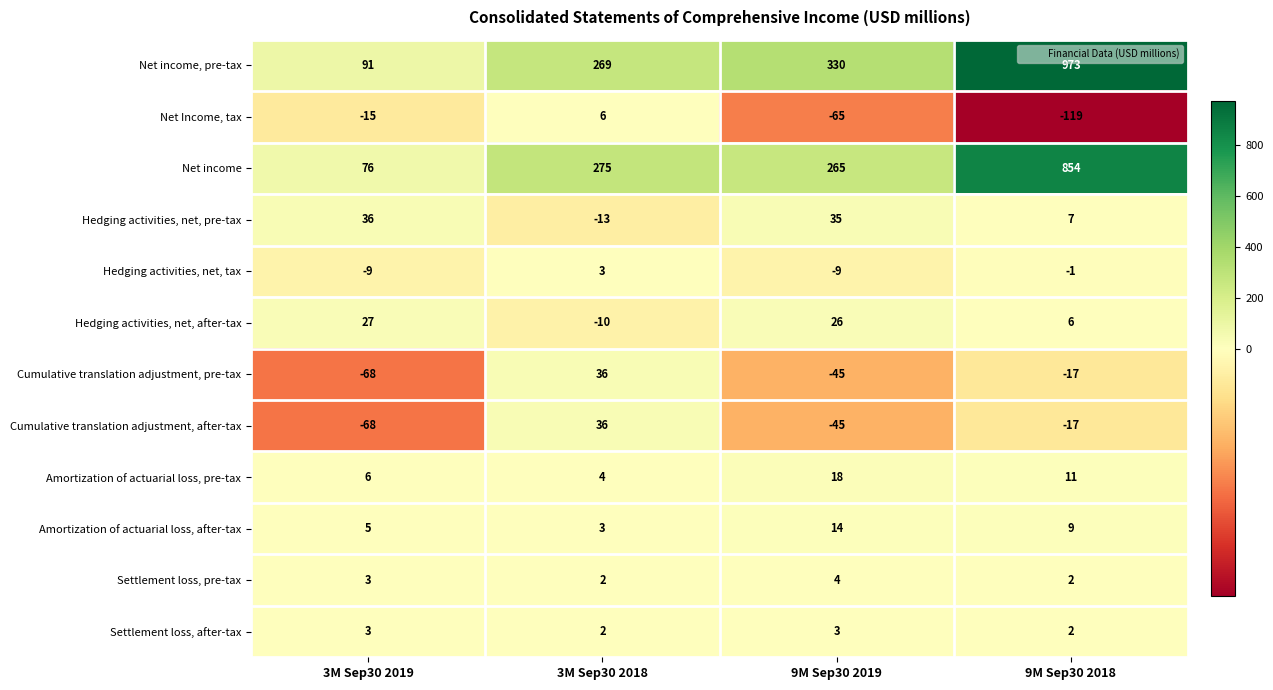

Where does the Amortization of actuarial loss, after-tax series first go above 9?

9M Sep30 2019